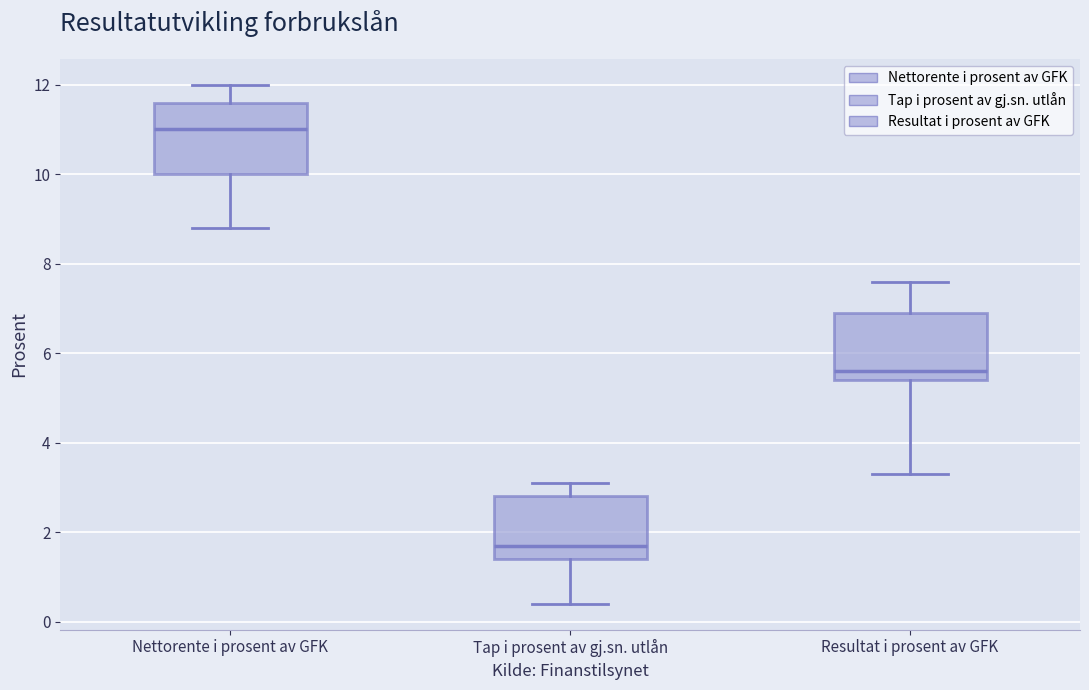

Reading left to right, transcribe this box plot: for each box, give where its median line is, the range the box spans, and where its two whiskers end, as read against the y-axis. The values are not printed on the chart, so give them approximately, as read against the axis.

Nettorente i prosent av GFK: median 11.0, box 10.0 to 11.6, whiskers 8.8 to 12.0
Tap i prosent av gj.sn. utlån: median 1.8, box 1.4 to 2.8, whiskers 0.4 to 3.2
Resultat i prosent av GFK: median 5.6, box 5.4 to 7.0, whiskers 3.4 to 7.6